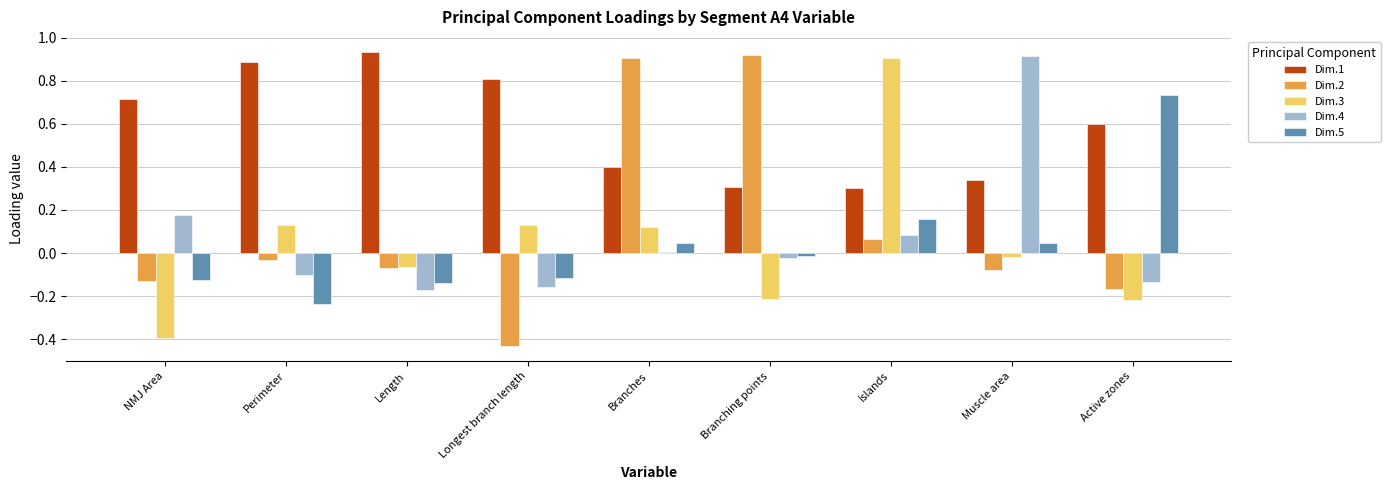

What position from the left is Longest branch length?

4